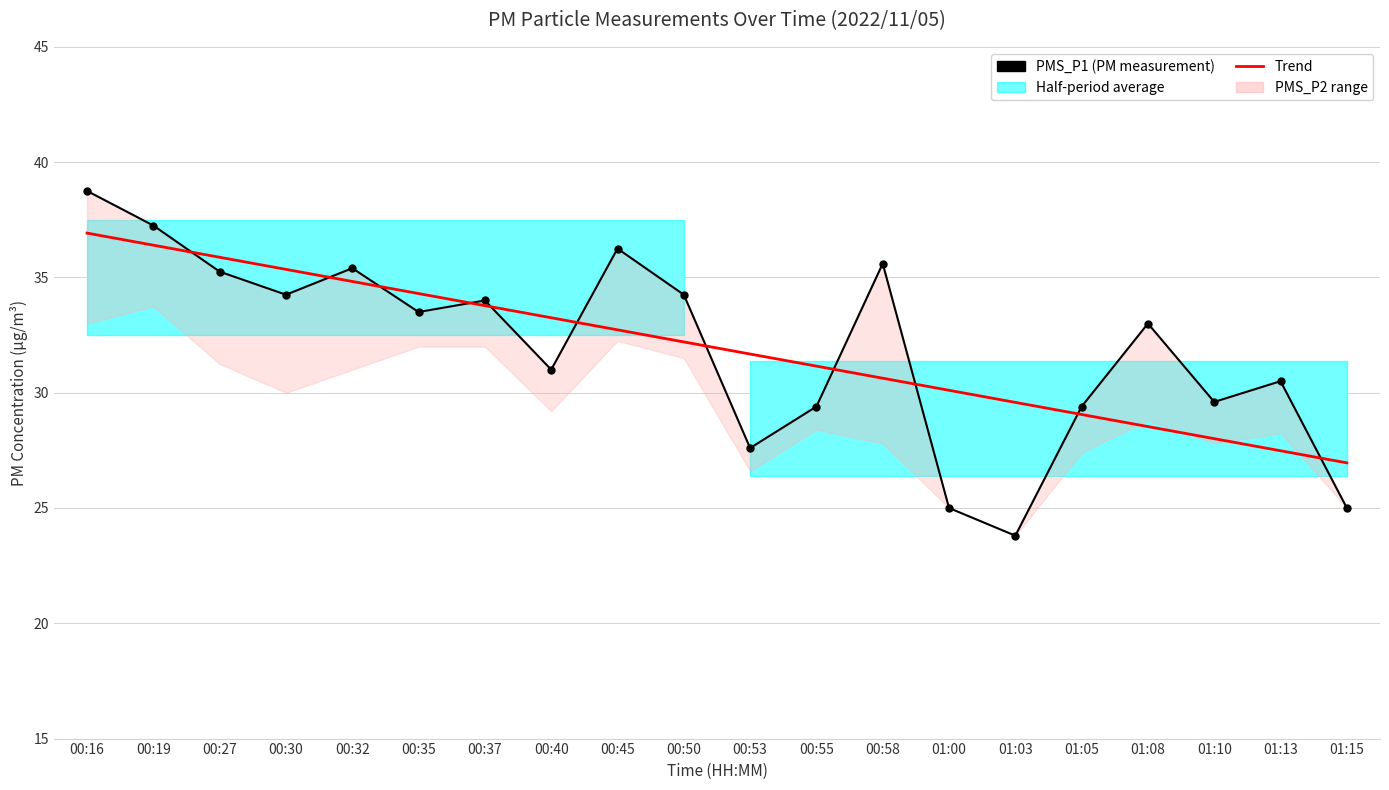

What is the difference between the PMS_P1 values at 00:35 and 00:30?

0.8